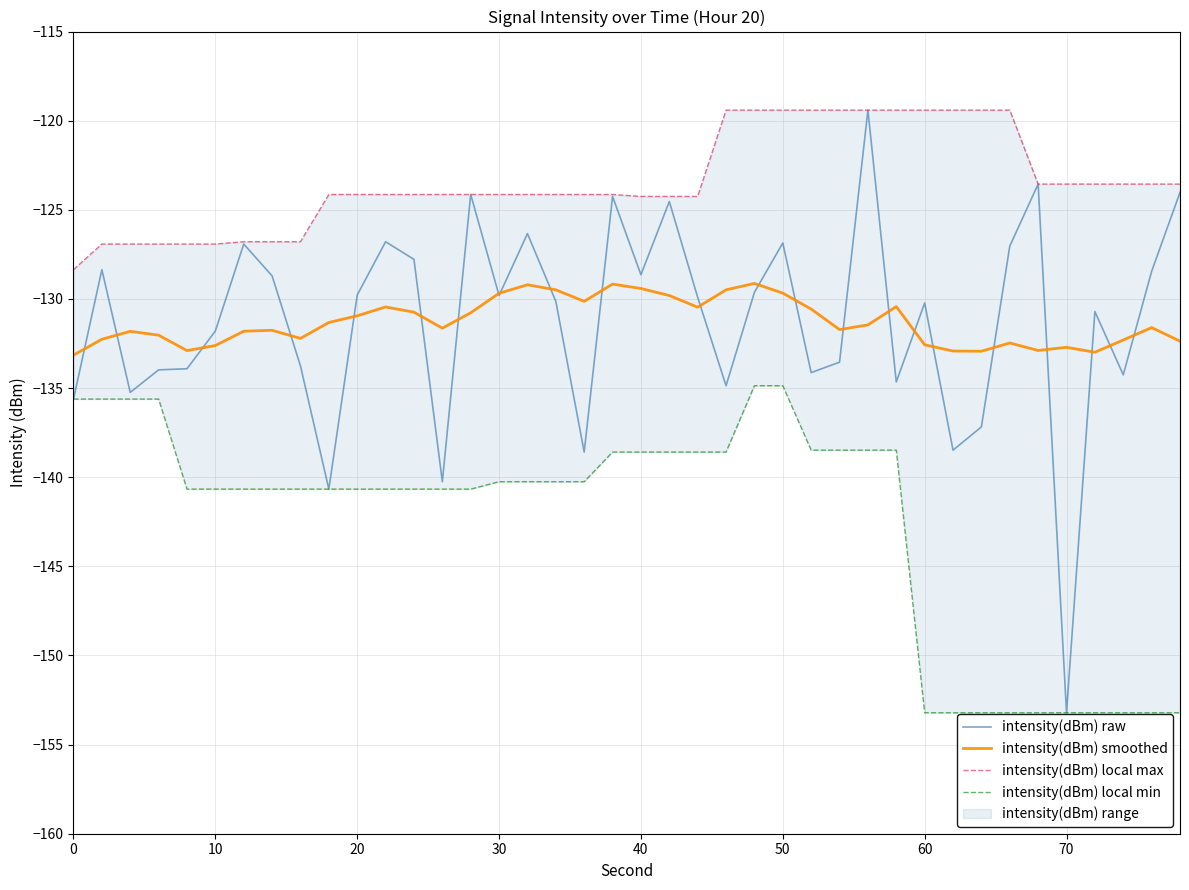

What is the highest value of the intensity(dBm) smoothed series?

-129.1